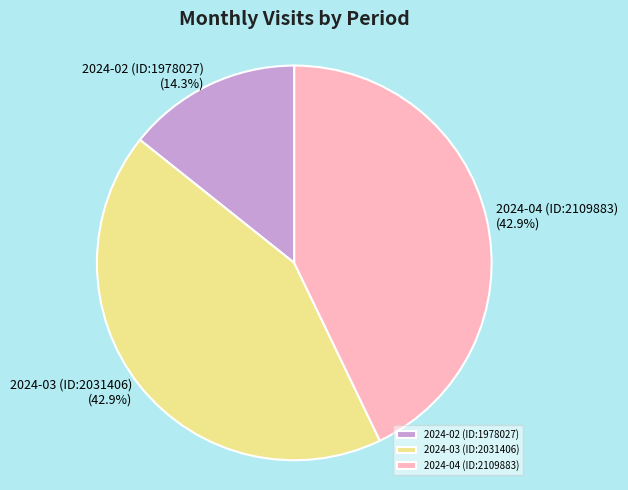

To the nearest percent, what is the difference between the largest and smallest slice percentages?

29%